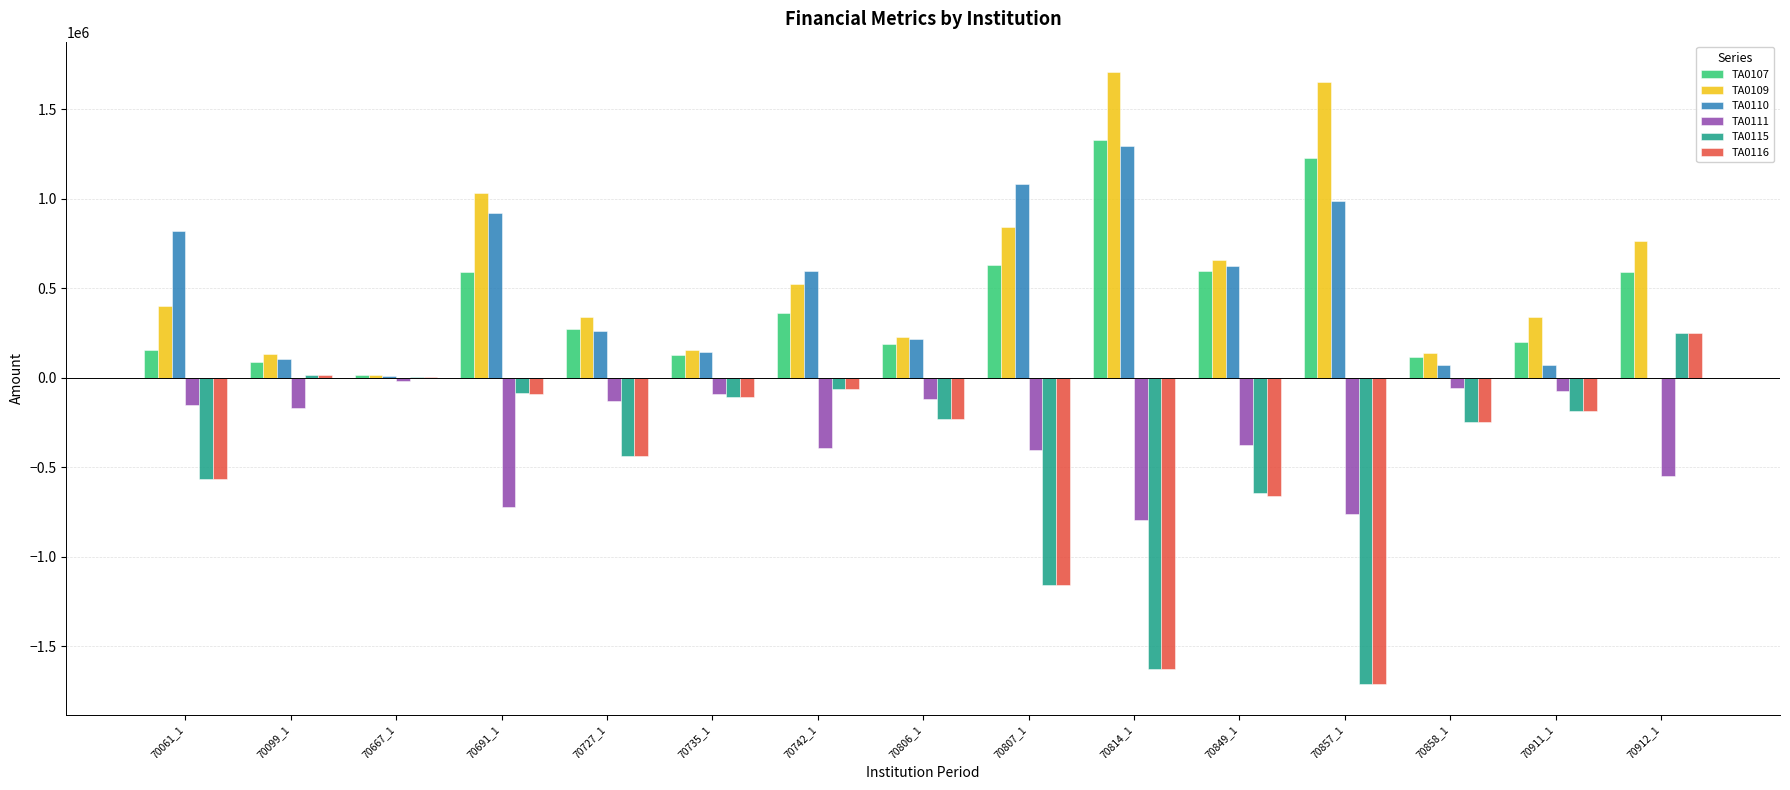

How many distinct data groups are displayed?

6